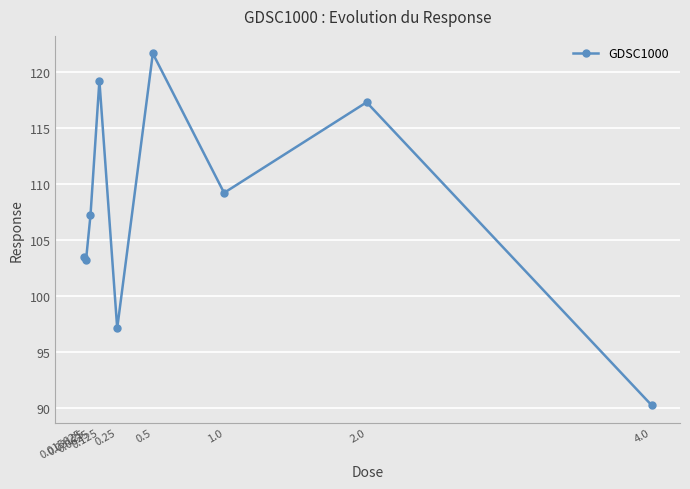

Reading right to left, transcribe all the data shown in this chart.

4.0=90.2	2.0=117.3	1.0=109.2	0.5=121.7	0.25=97.1	0.125=119.2	0.0625=107.2	0.03125=103.2	0.015625=103.5